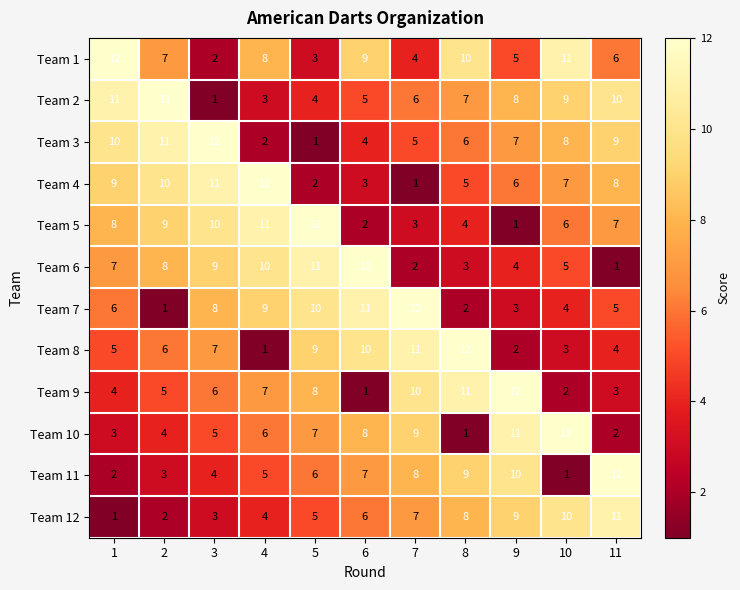

At how many categories does at least one series exceed 5?

11